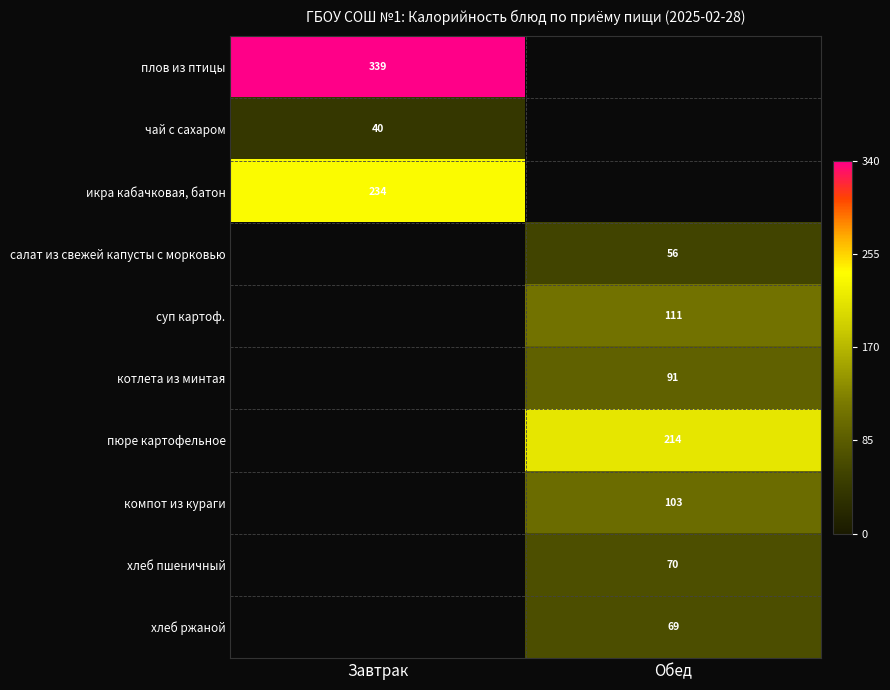

The компот из кураги series shows 31 at Обед. True or false?

False